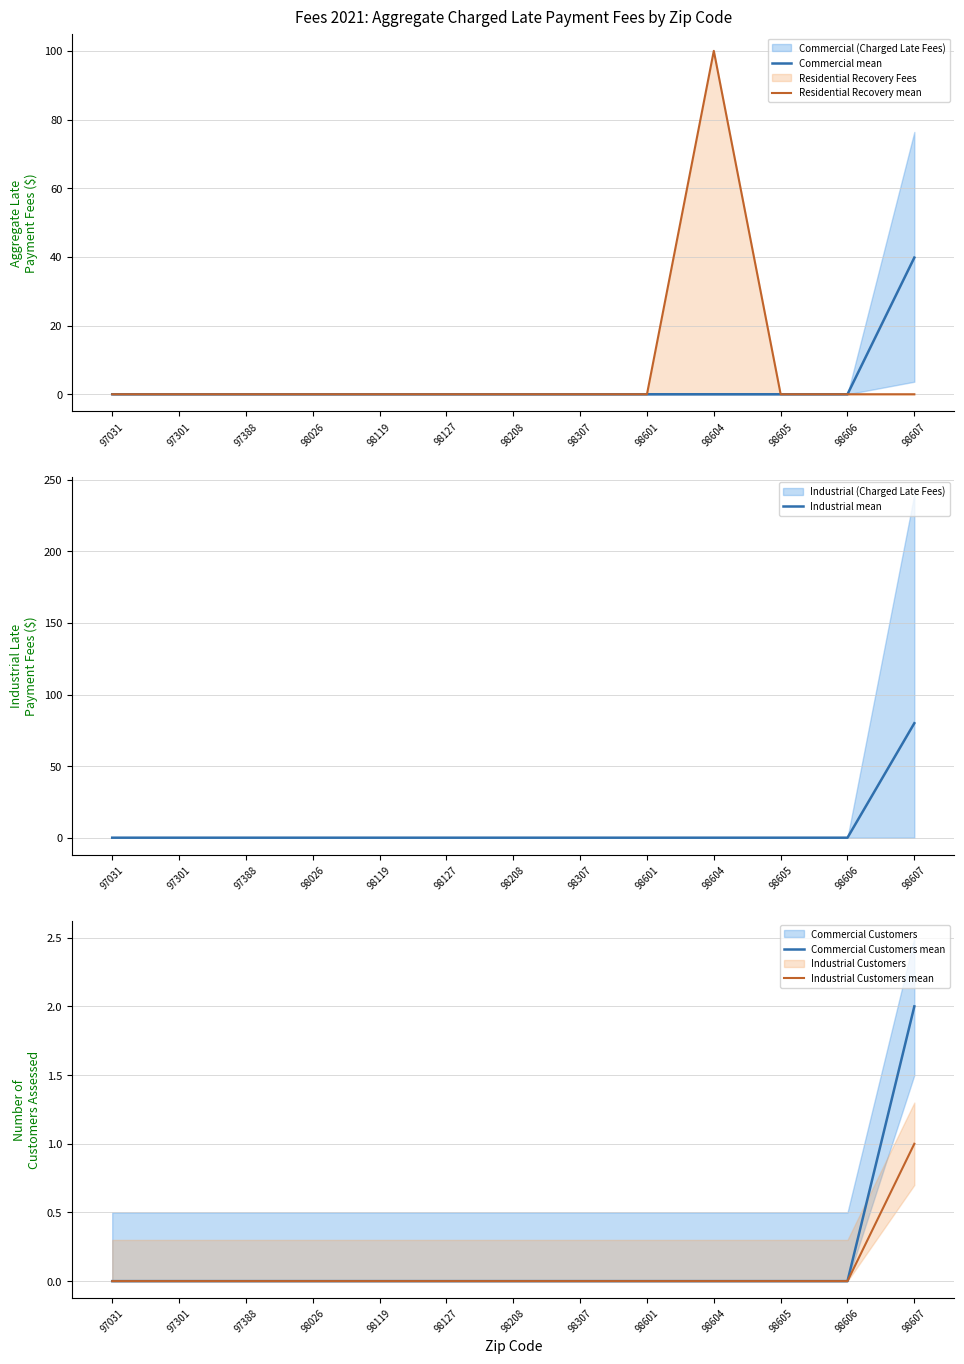

Rank the series by their maximum value, from highest to lowest.

Residential Recovery mean, Industrial mean, Commercial mean, Commercial Customers mean, Industrial Customers mean